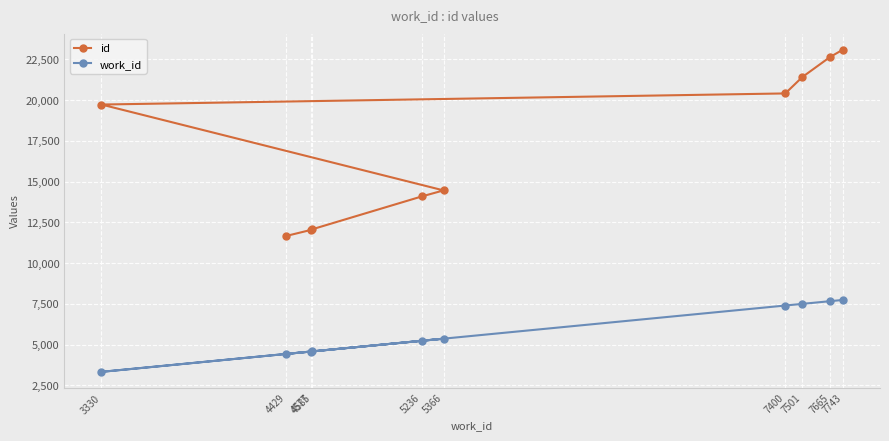

At how many categories does at least one series exceed 20969?

3